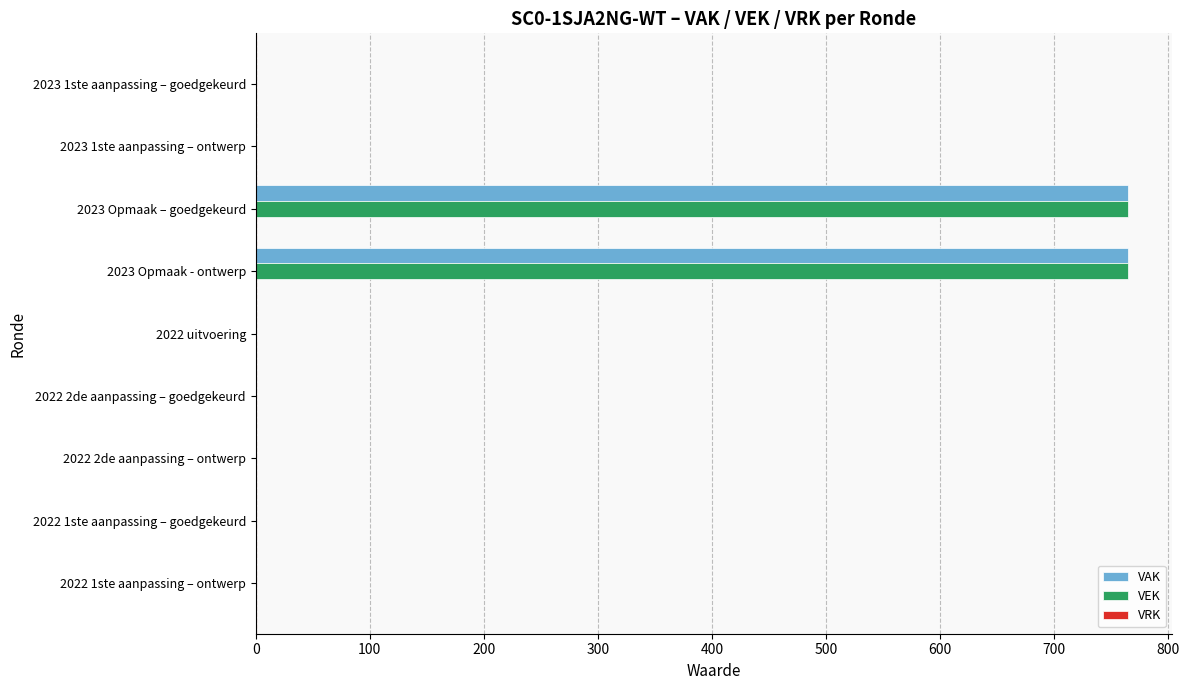

What is the sum of all VEK values?

1530